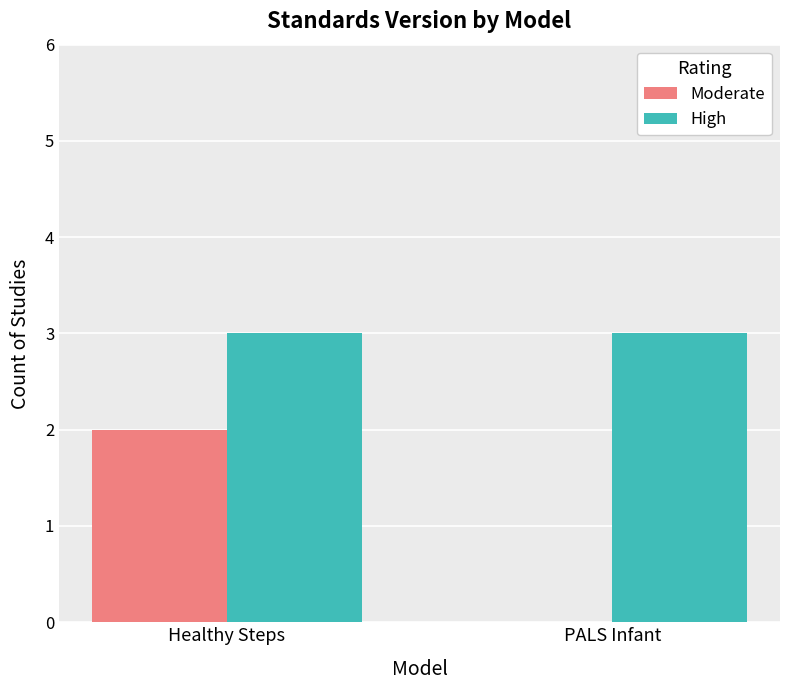

What is the spread (max minus min) of values at PALS Infant?

3